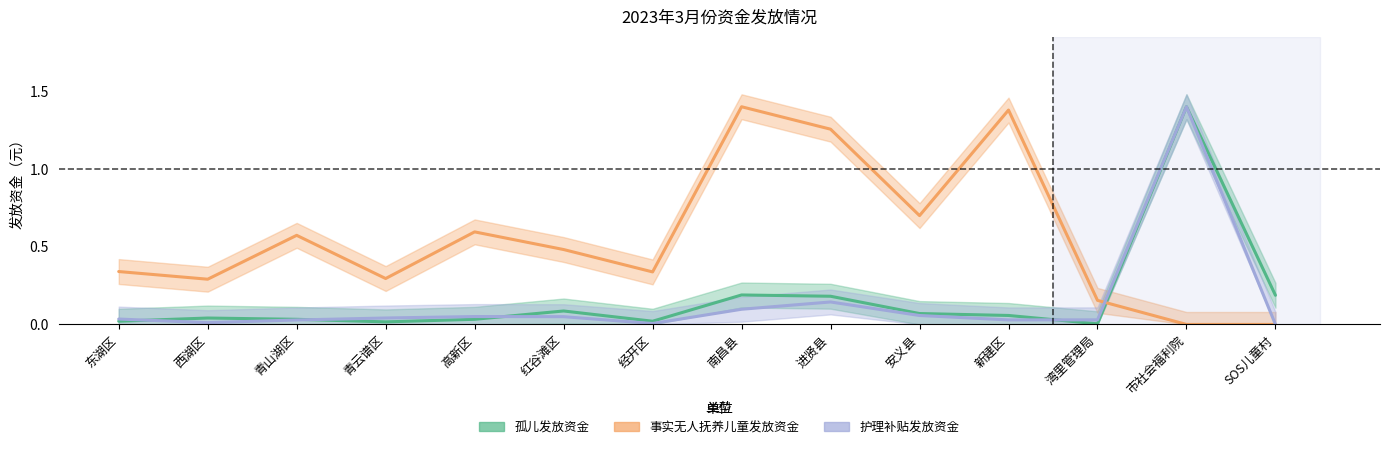

After their last crossing, which series has the higher values: 护理补贴发放资金 or 事实无人抚养儿童发放资金?

护理补贴发放资金